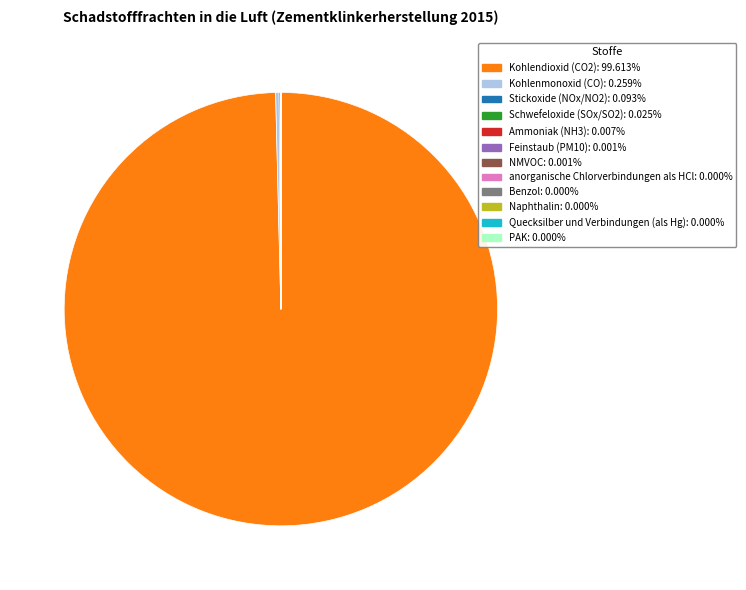

What is the largest slice in the pie chart?

Kohlendioxid (CO2)